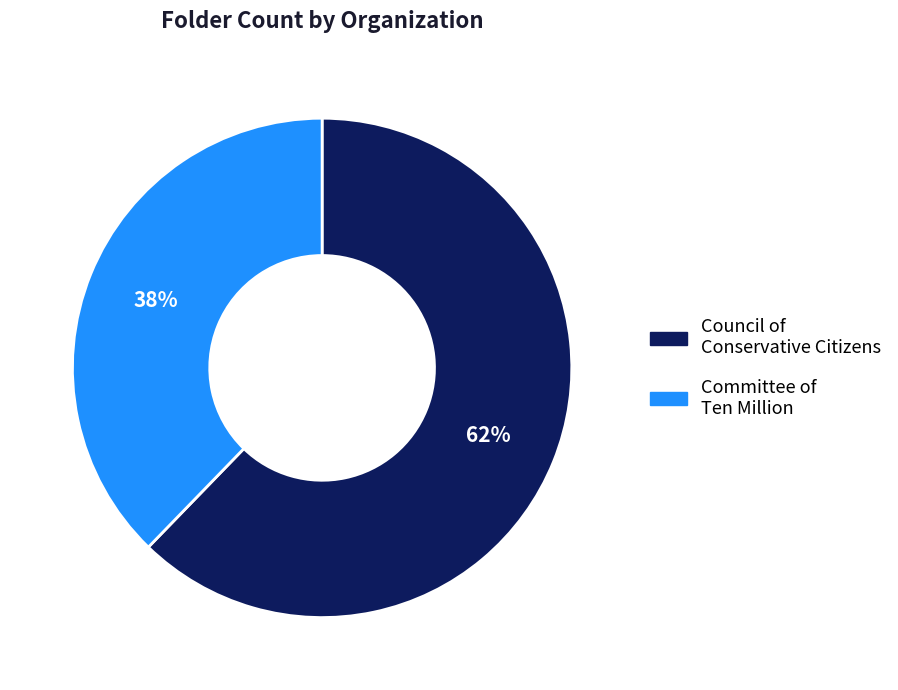

Is there any slice that represents more than half of the pie?

Yes